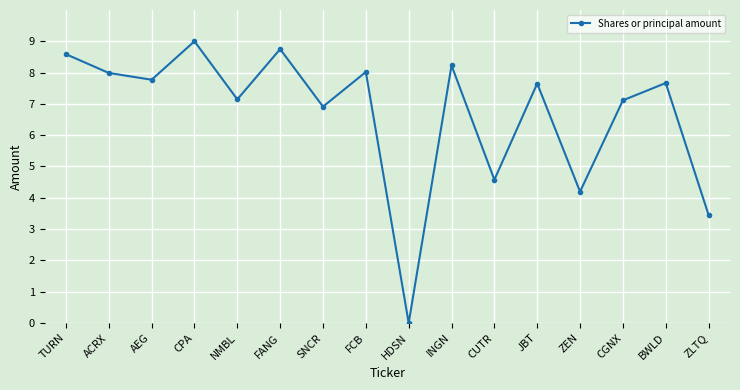

How many points are lower than both their immediate neighbors (excluding endpoints)?

6